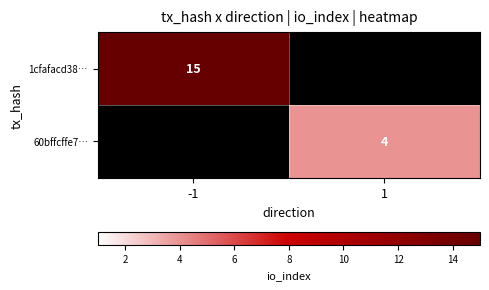

The value of 60bffcffe7… at 1 is 4. True or false?

True